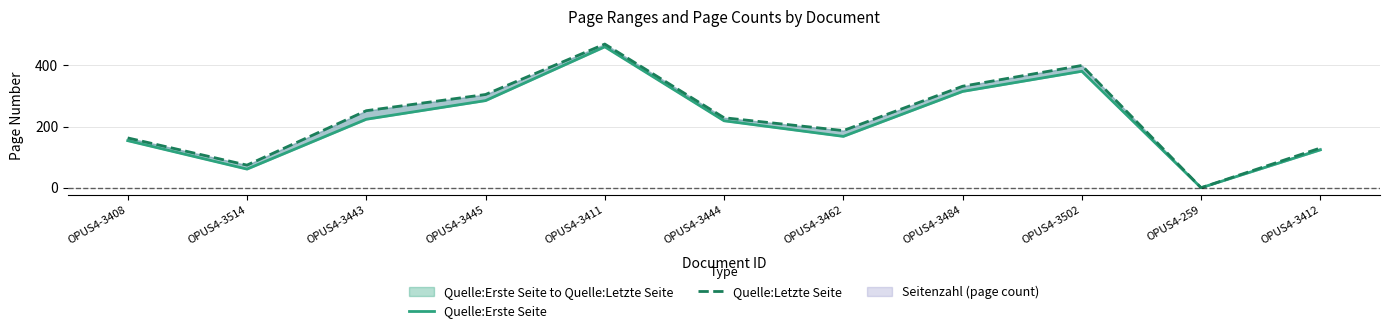

Which series changed the most between OPUS4-3408 and OPUS4-3444?

Quelle:Letzte Seite